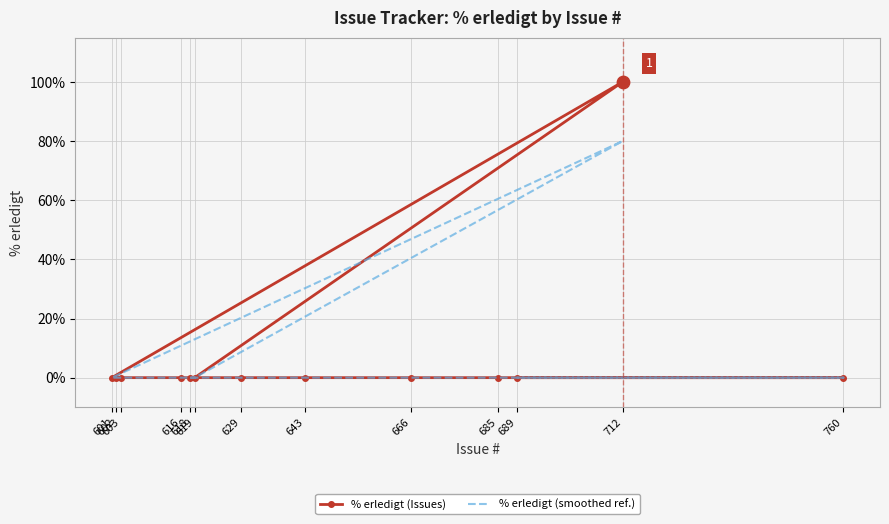

At which category is the sum across all series the highest?

712